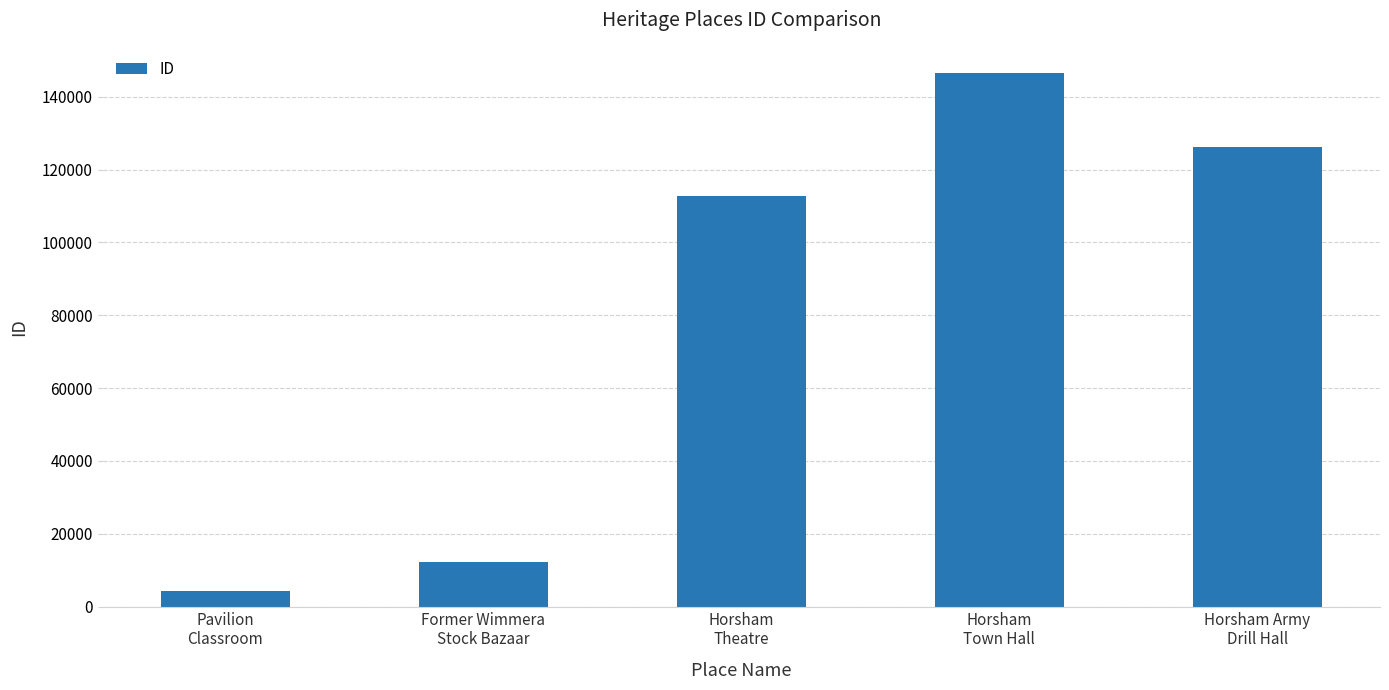

What is the smallest value displayed?

4371